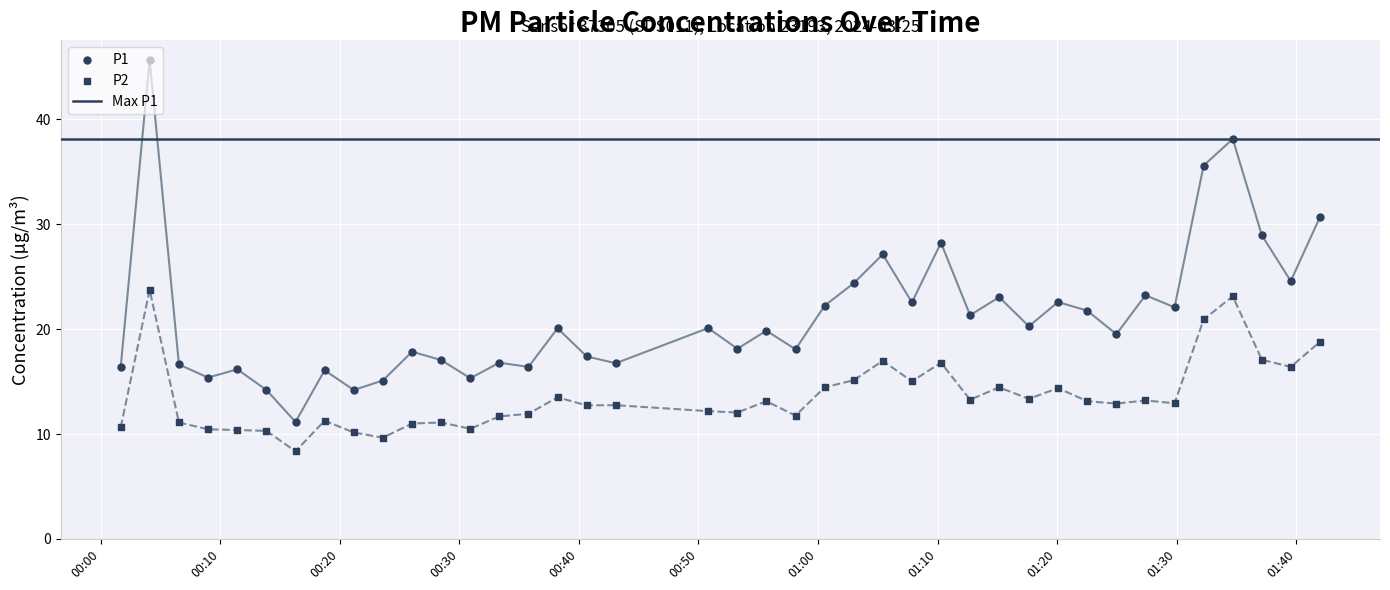

At how many categories does at least one series exceed 17?

27